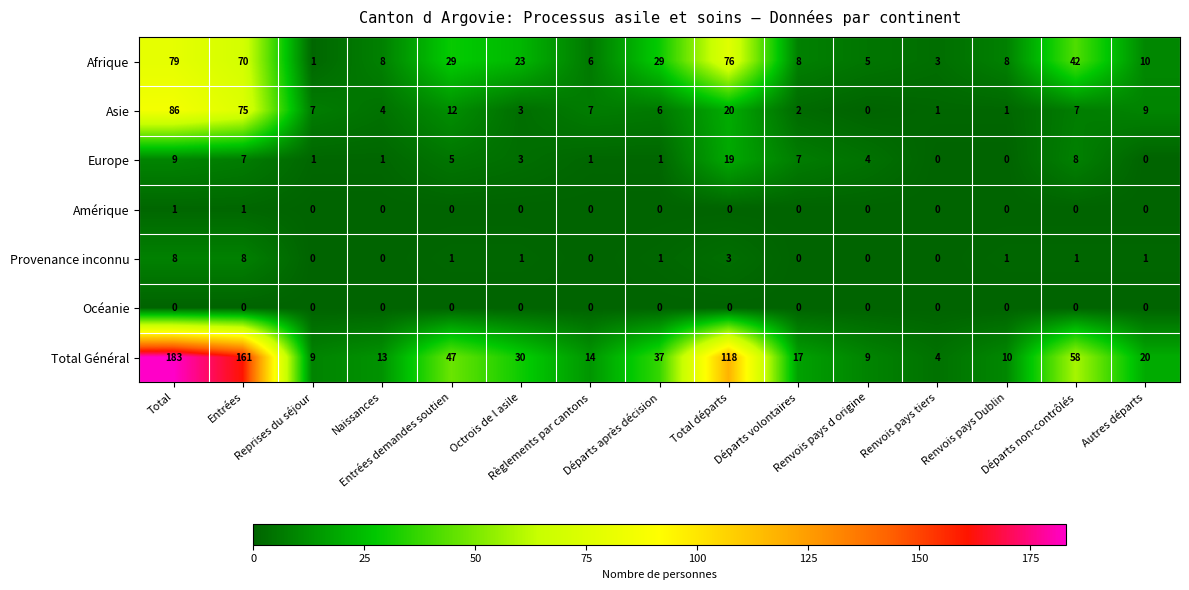

What is the maximum value shown in the chart?

183